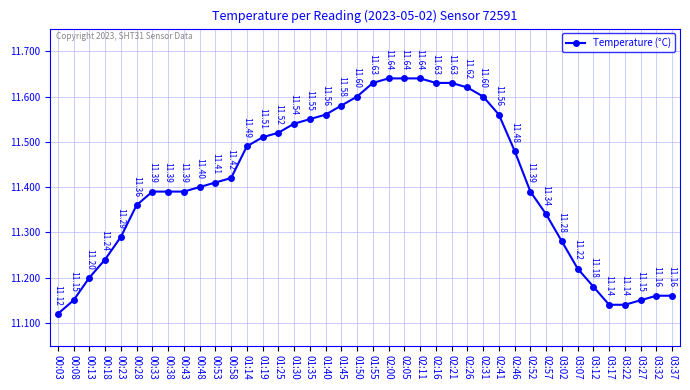

What is the value of the 18th point from the left?

11.6